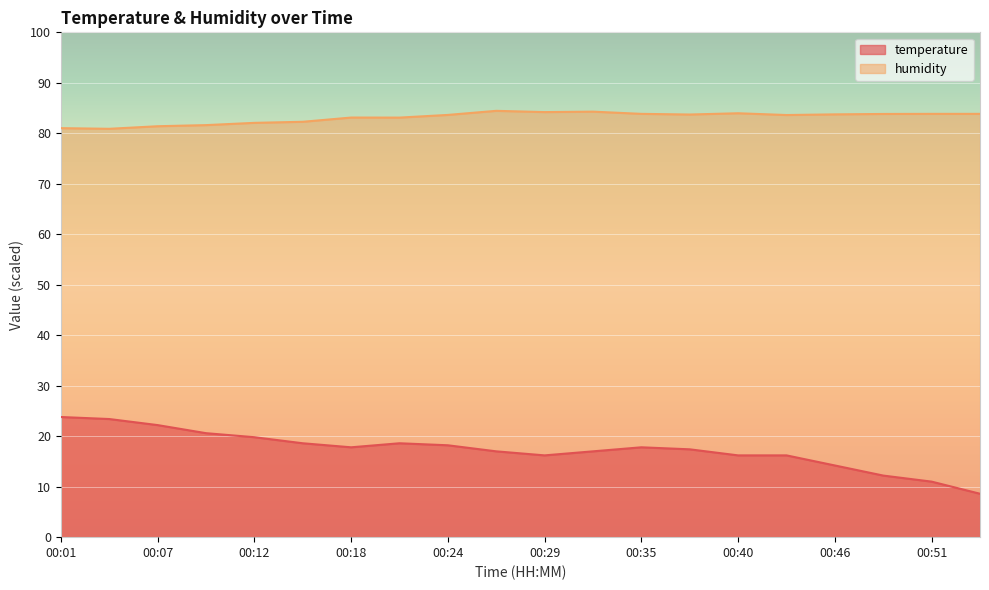

What is the sum of all humidity values?

1662.5